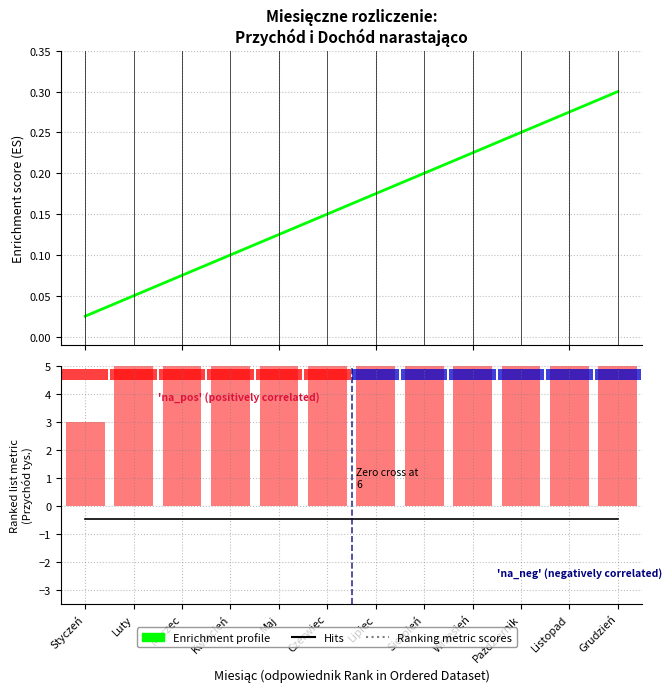

What is the sum of all Przychód narastająco (tys. PLN) values?

234.0